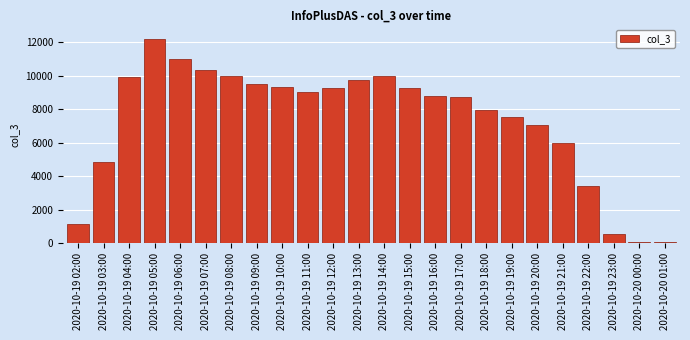

What is the label of the 4th bar from the left?

2020-10-19 05:00